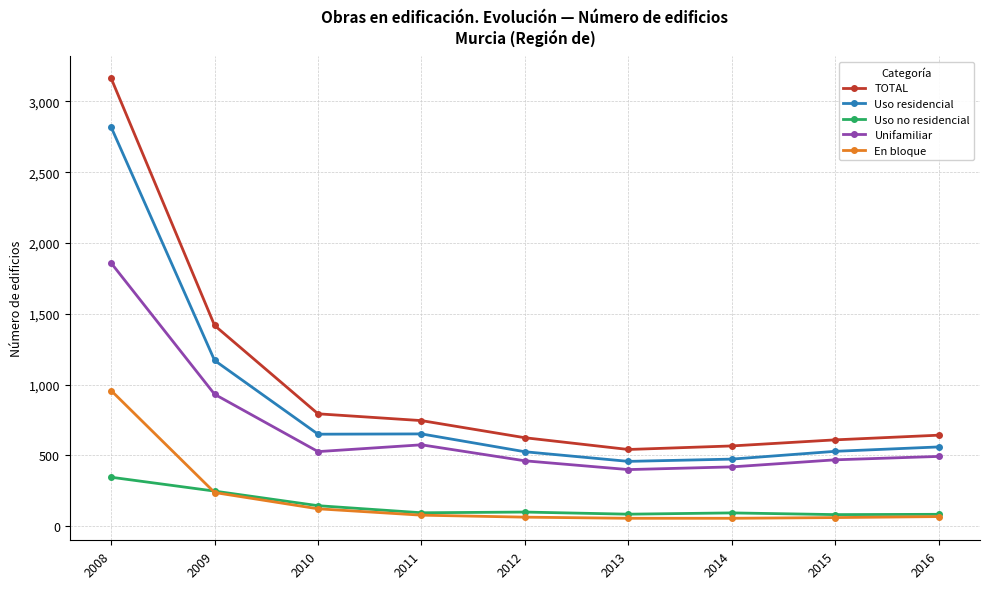

Is it true that Unifamiliar equals 1511 at 2009?

False